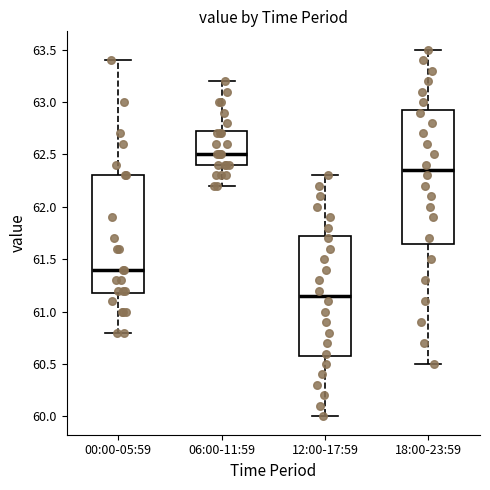

Reading left to right, read every box against the y-axis: the position of its median line, the range the box covers, and the ends of its whiskers. The values are not printed on the chart, so give them approximately, as read against the axis.

00:00-05:59: median 61.40, box 61.20 to 62.30, whiskers 60.80 to 63.40
06:00-11:59: median 62.50, box 62.40 to 62.75, whiskers 62.20 to 63.20
12:00-17:59: median 61.15, box 60.60 to 61.75, whiskers 60.00 to 62.30
18:00-23:59: median 62.35, box 61.65 to 62.95, whiskers 60.50 to 63.50